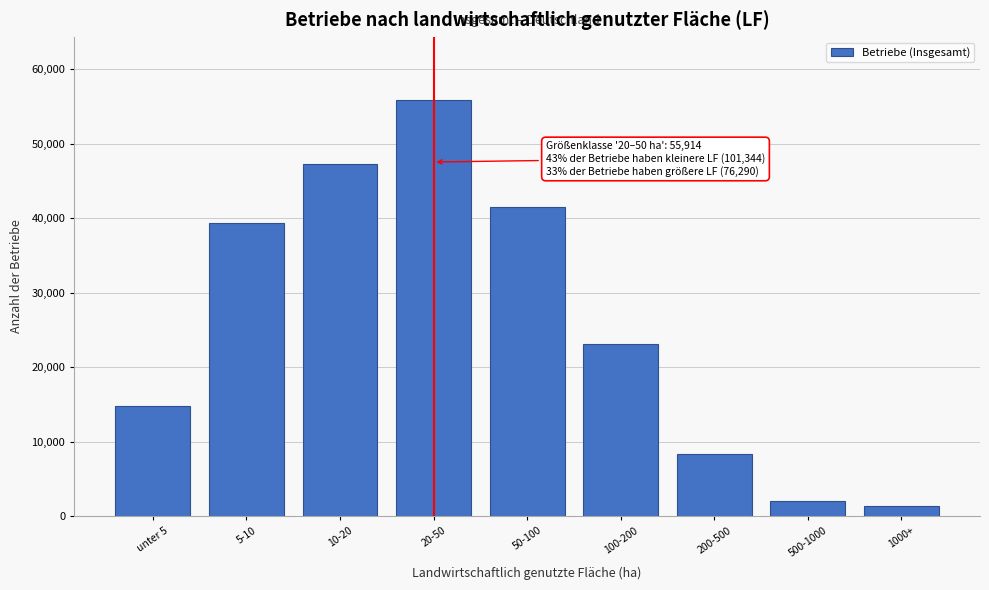

Reading right to left, what are all the values shown in this chart?

1380	2049	8344	23032	41485	55914	47195	39341	14808